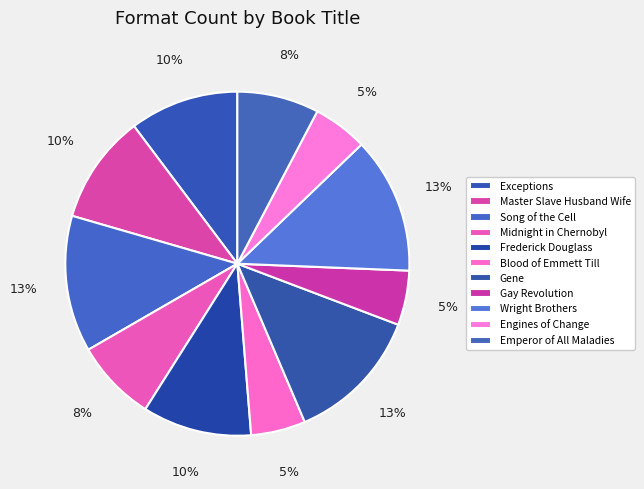

To the nearest percent, what is the combined percentage of Song of the Cell and Gay Revolution?

18%